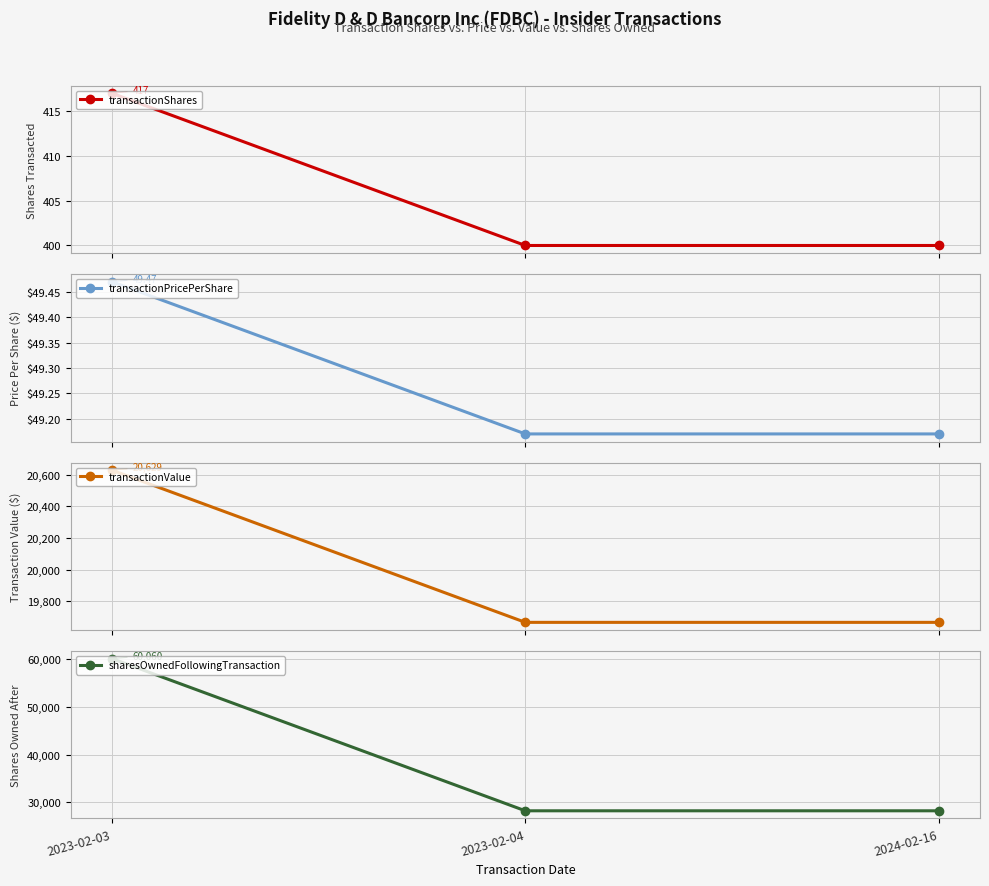

Which category has the highest value in the transactionPricePerShare series?

2023-02-03